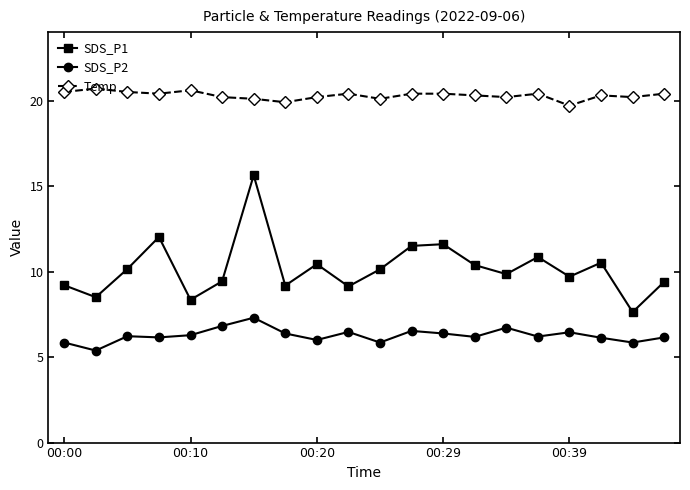

True or false: Temp and SDS_P2 intersect in this chart.

False